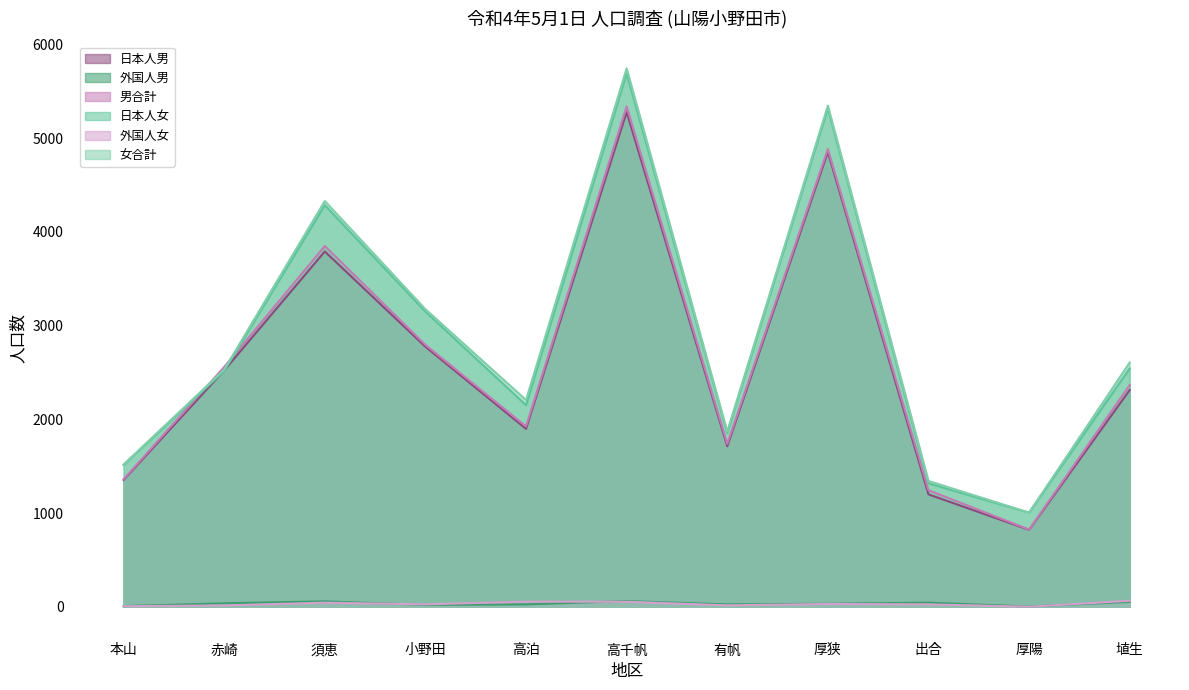

Rank the categories by 日本人男 value from highest to lowest.

高千帆, 厚狭, 須恵, 小野田, 赤崎, 埴生, 高泊, 有帆, 本山, 出合, 厚陽